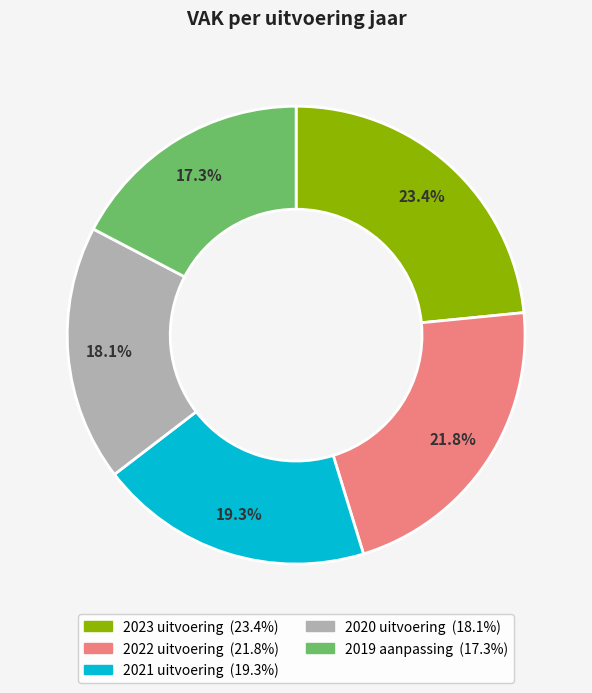

Is there any slice that represents more than half of the pie?

No